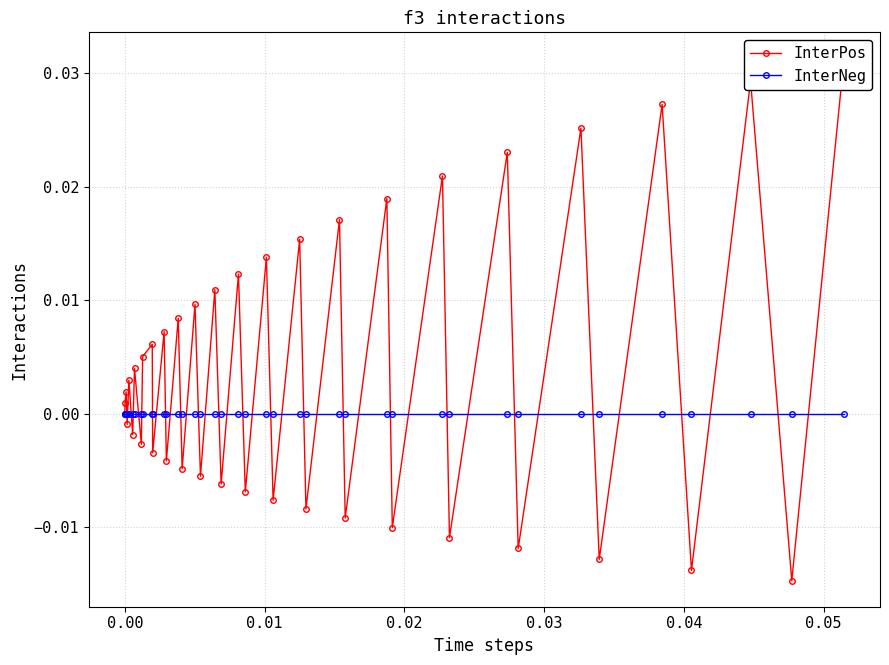

True or false: InterPos and InterNeg cross at least once.

True